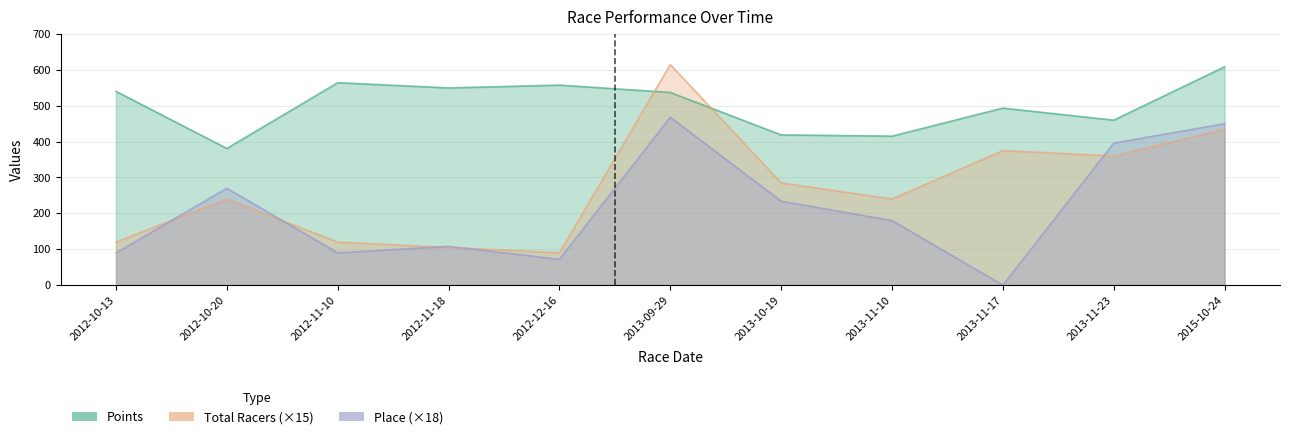

Where is Points nearest to the value 494?

2013-11-17